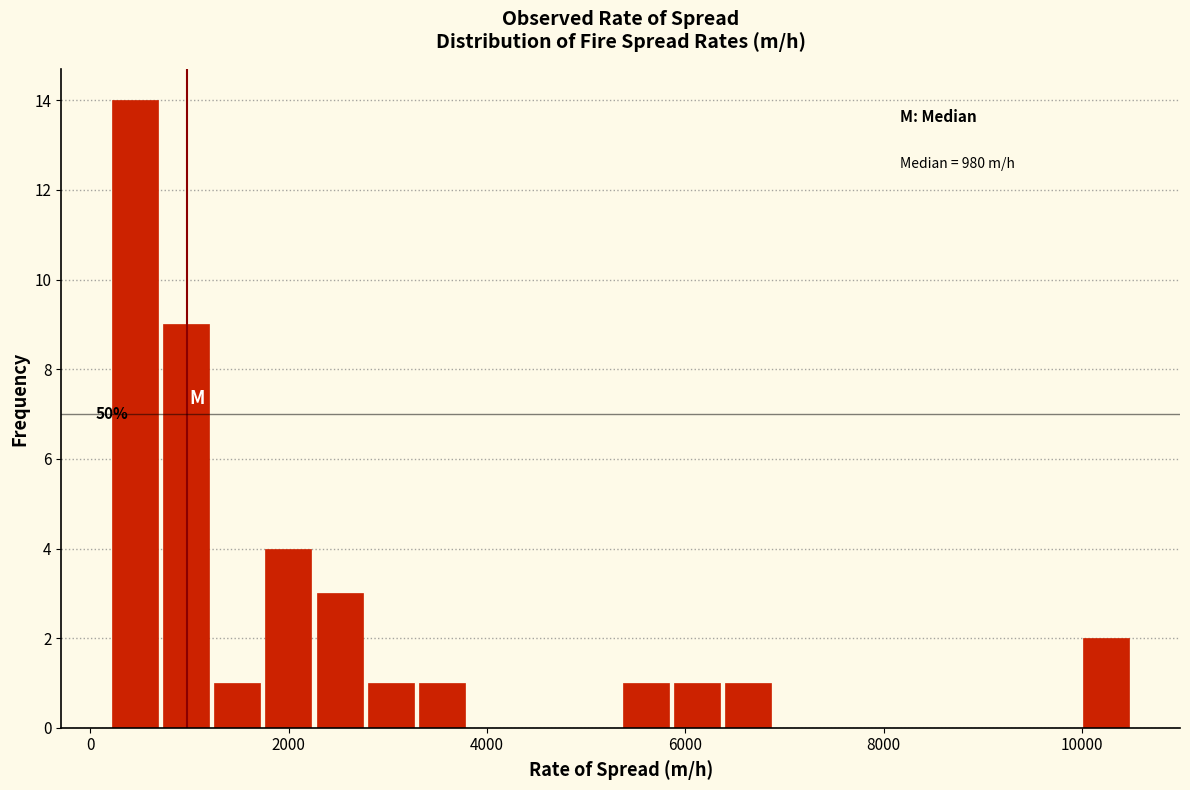

Around what value on the x-axis is the tallest bar? Give the approximate position of its centre, as read against the axis.

400